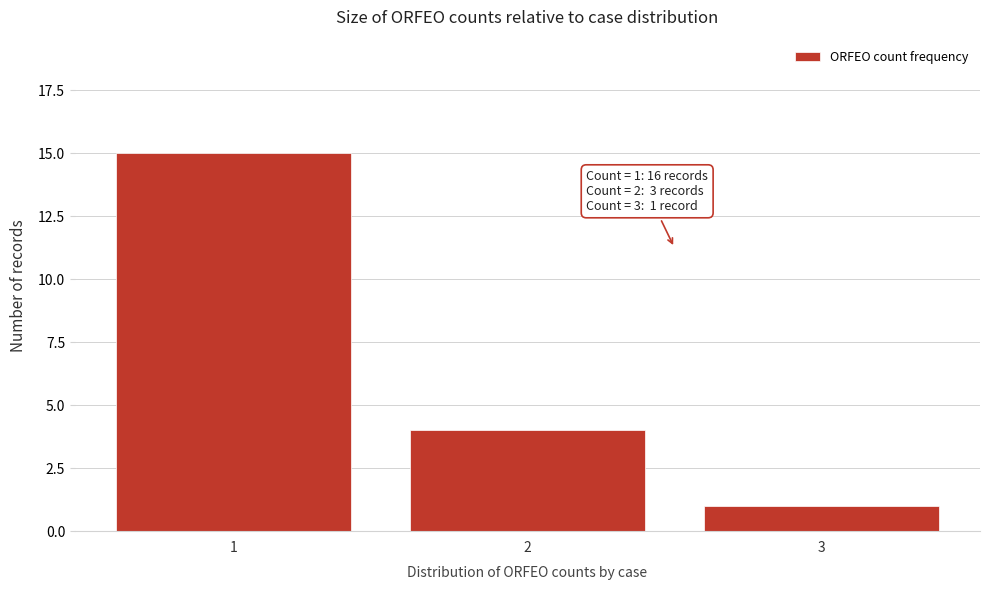

Reading left to right, extract all data points from this chart.

15	4	1